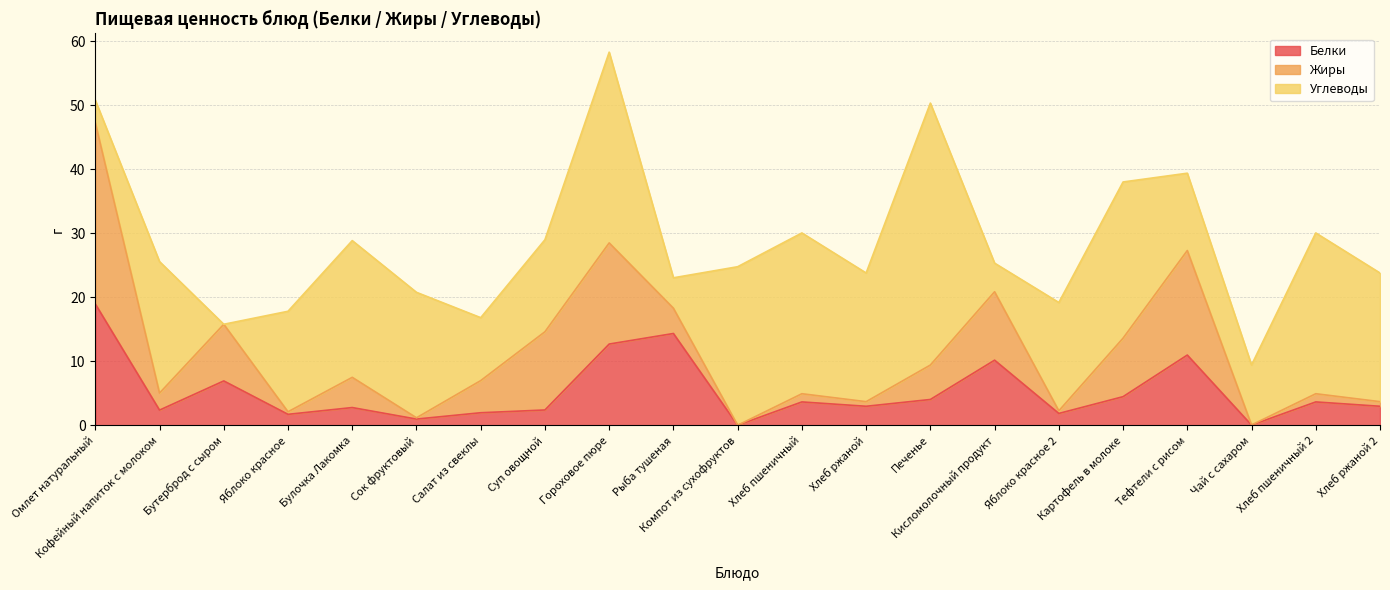

How many data points does each series have?

21